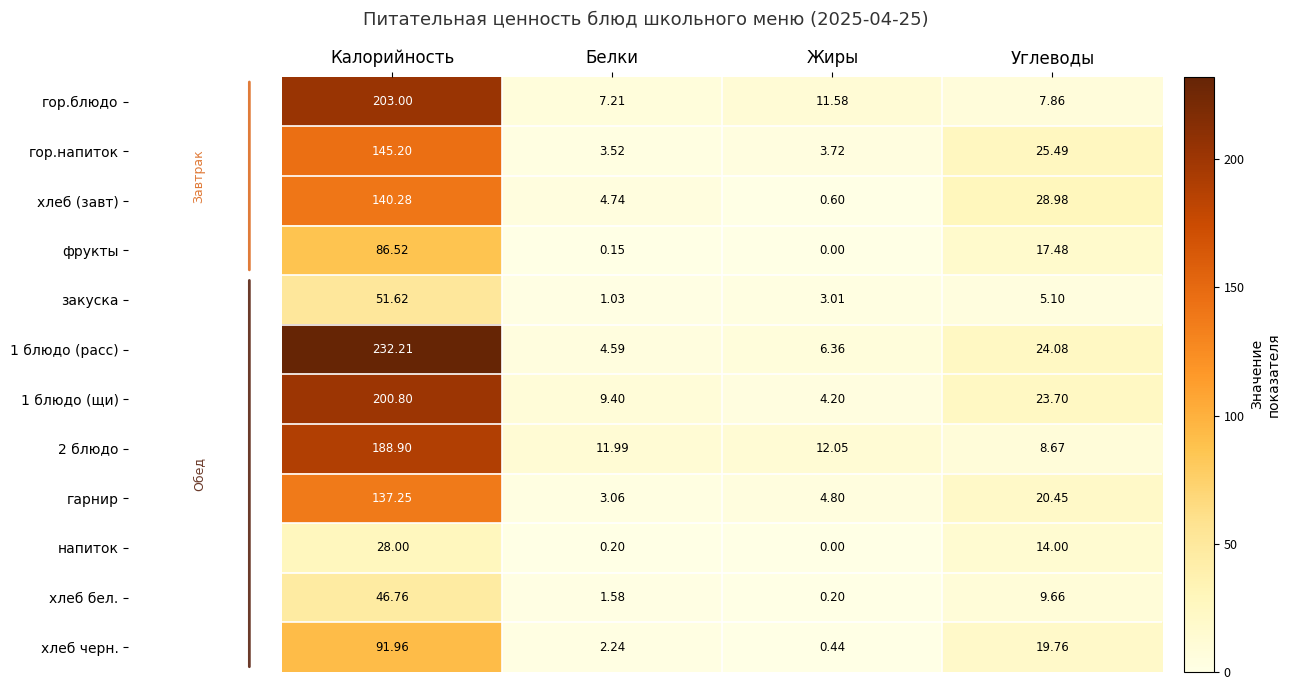

List the labels in order of 2 блюдо value, largest first.

Калорийность, Жиры, Белки, Углеводы